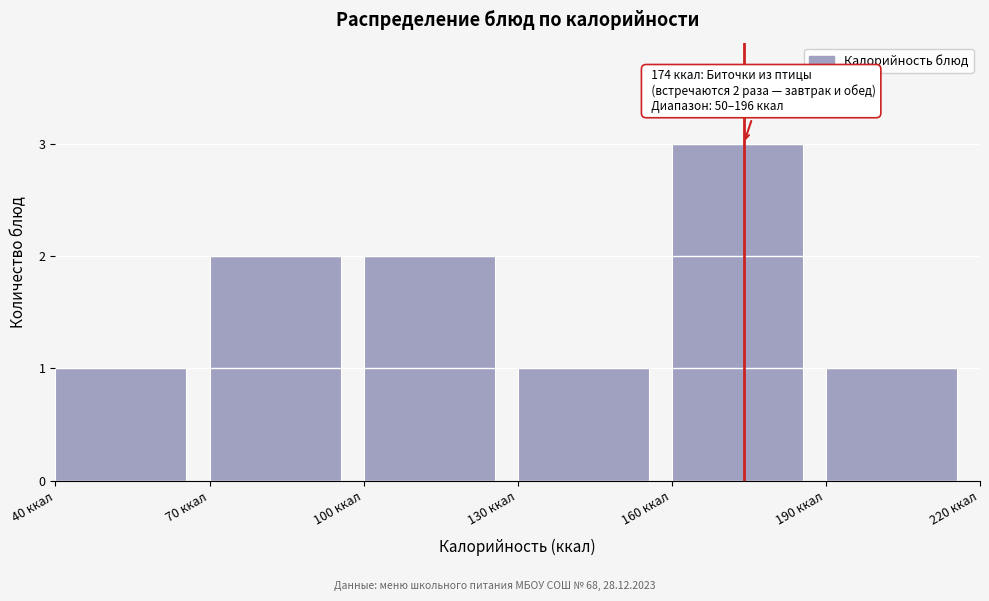

Which range on the x-axis has the tallest bar?

160 to 190